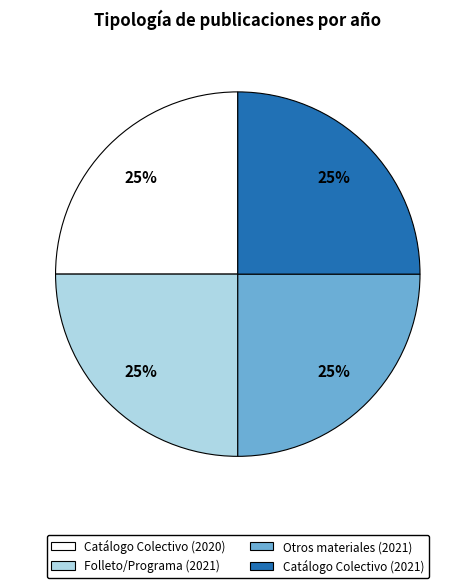

Does Otros materiales (2021) represent more than half of the total?

No